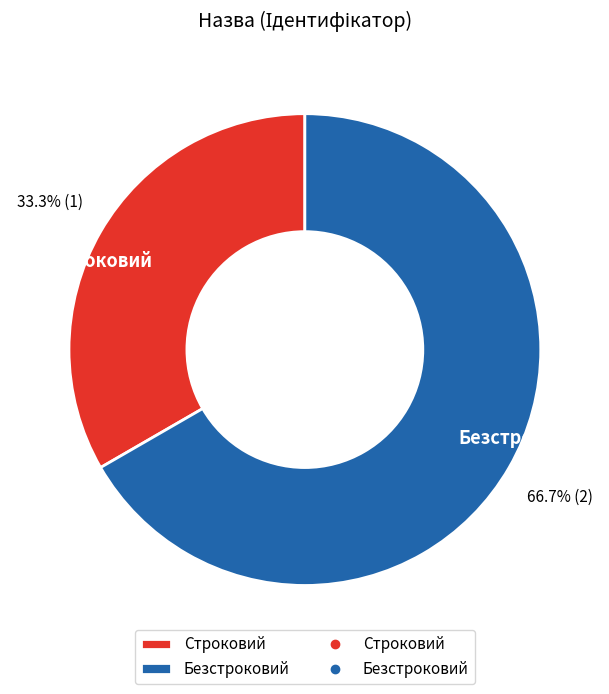

Which slice is the smallest?

Строковий